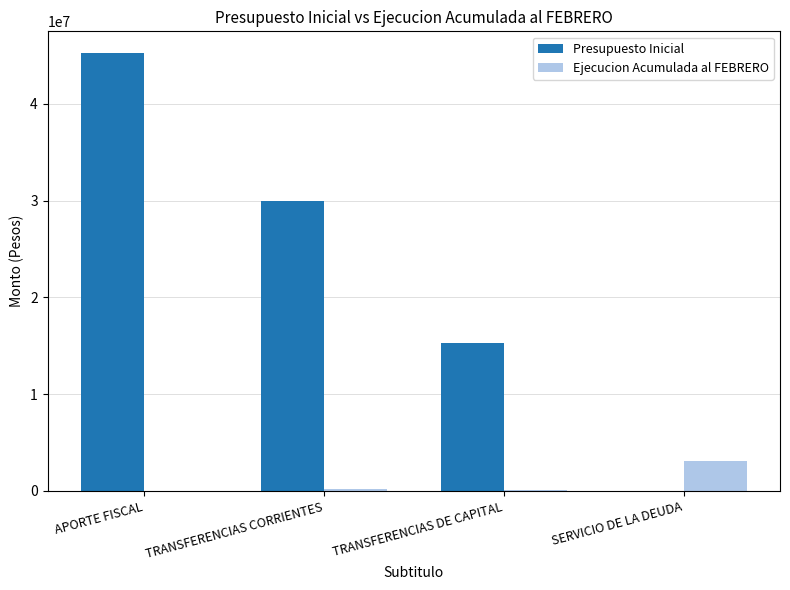

The value of Presupuesto Inicial at SERVICIO DE LA DEUDA is 0. True or false?

True